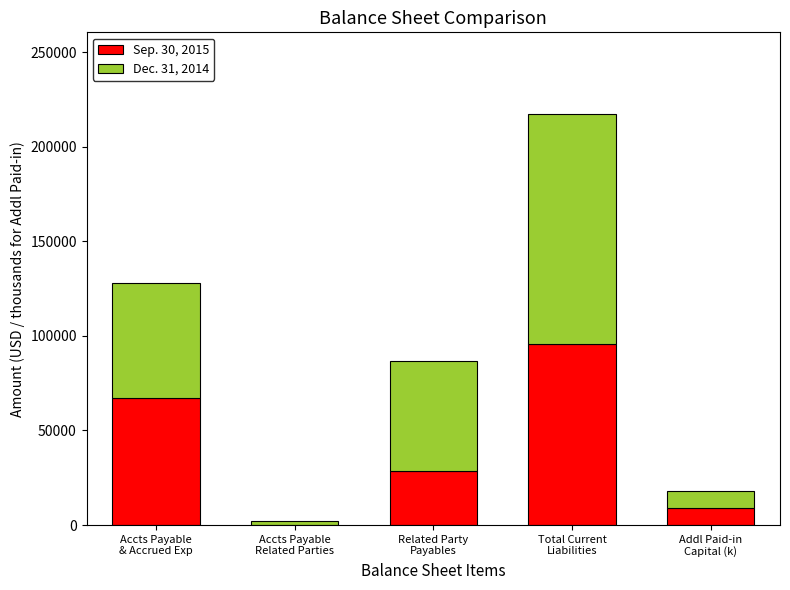

Are the bars grouped side by side (vs. stacked)?

No